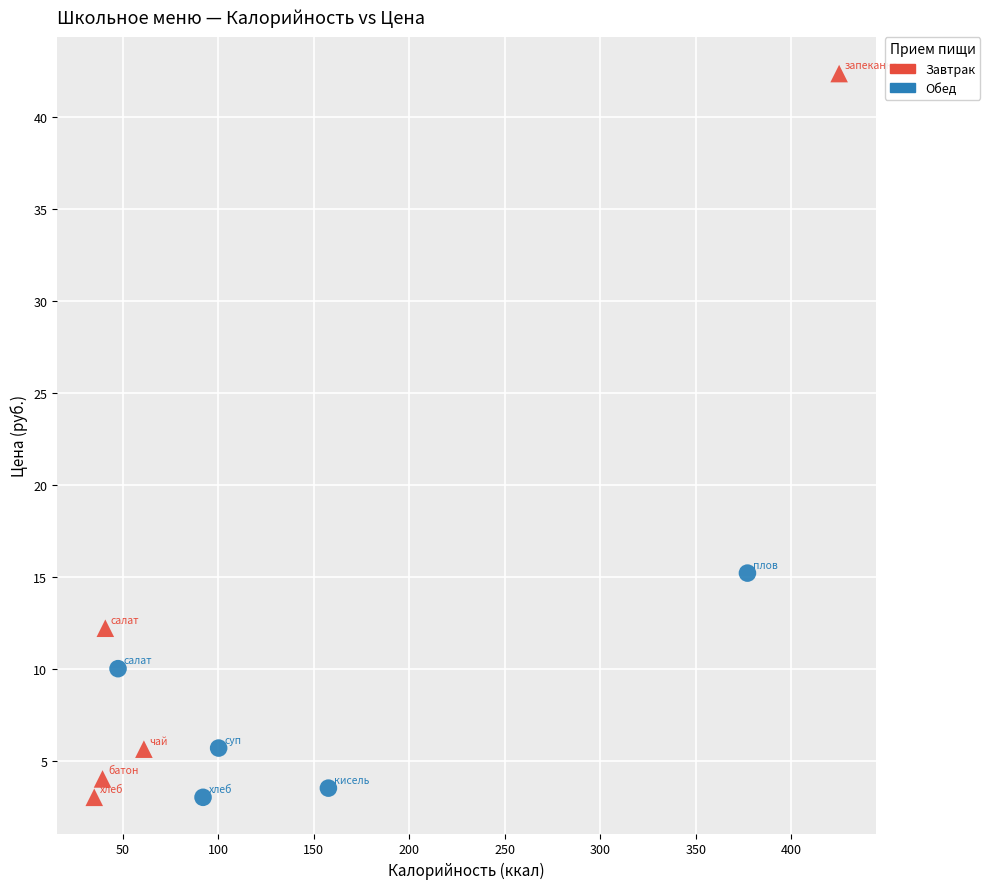

Which series contains the highest Y value?

Завтрак